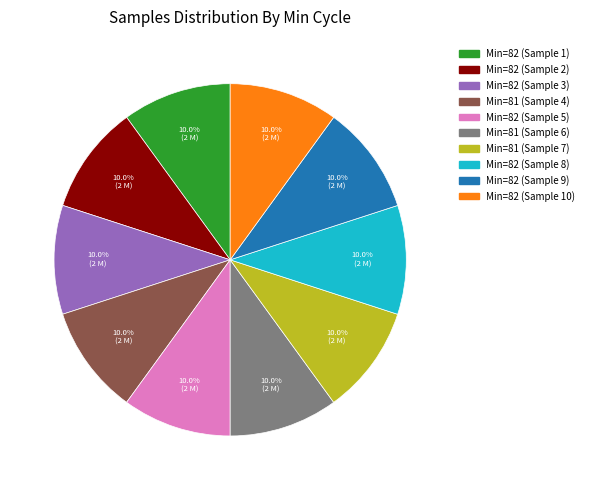

Is there any slice that represents more than half of the pie?

No